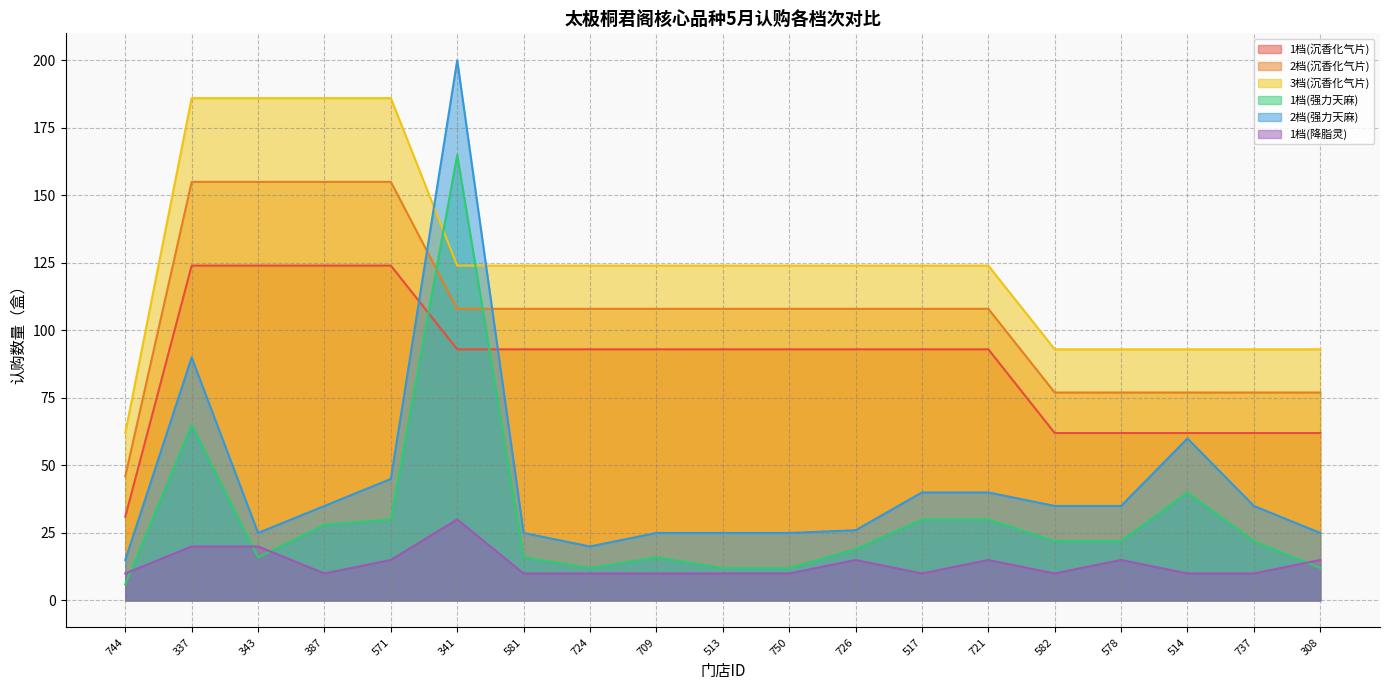

At how many categories does at least one series exceed 99?

13